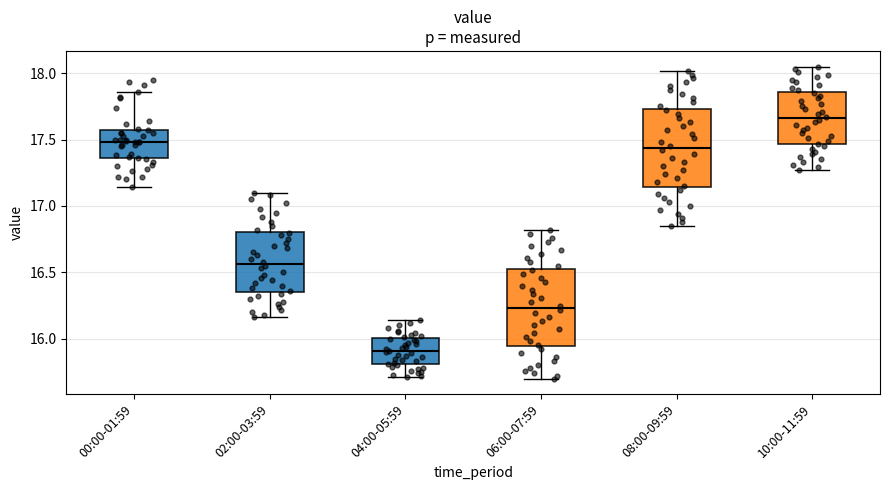

Where does the upper whisker of the box for 08:00-09:59 end on the y-axis? The values are not printed on the chart, so give them approximately, as read against the axis.

18.00